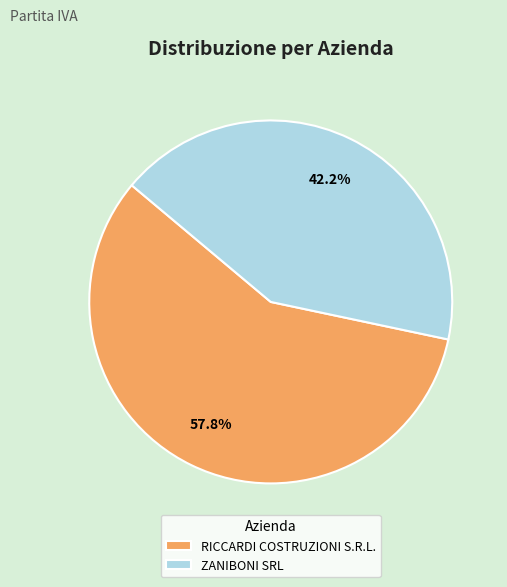

To the nearest percent, what portion does RICCARDI COSTRUZIONI S.R.L. represent?

58%